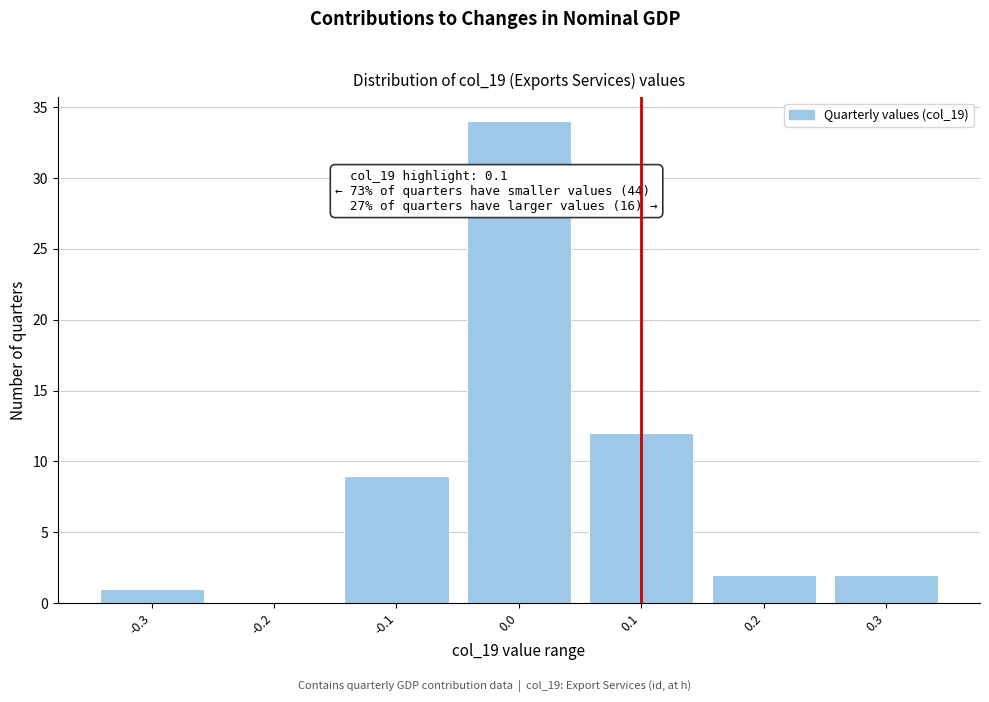

Over which range of the x-axis is the bar tallest?

-0.05 to 0.05